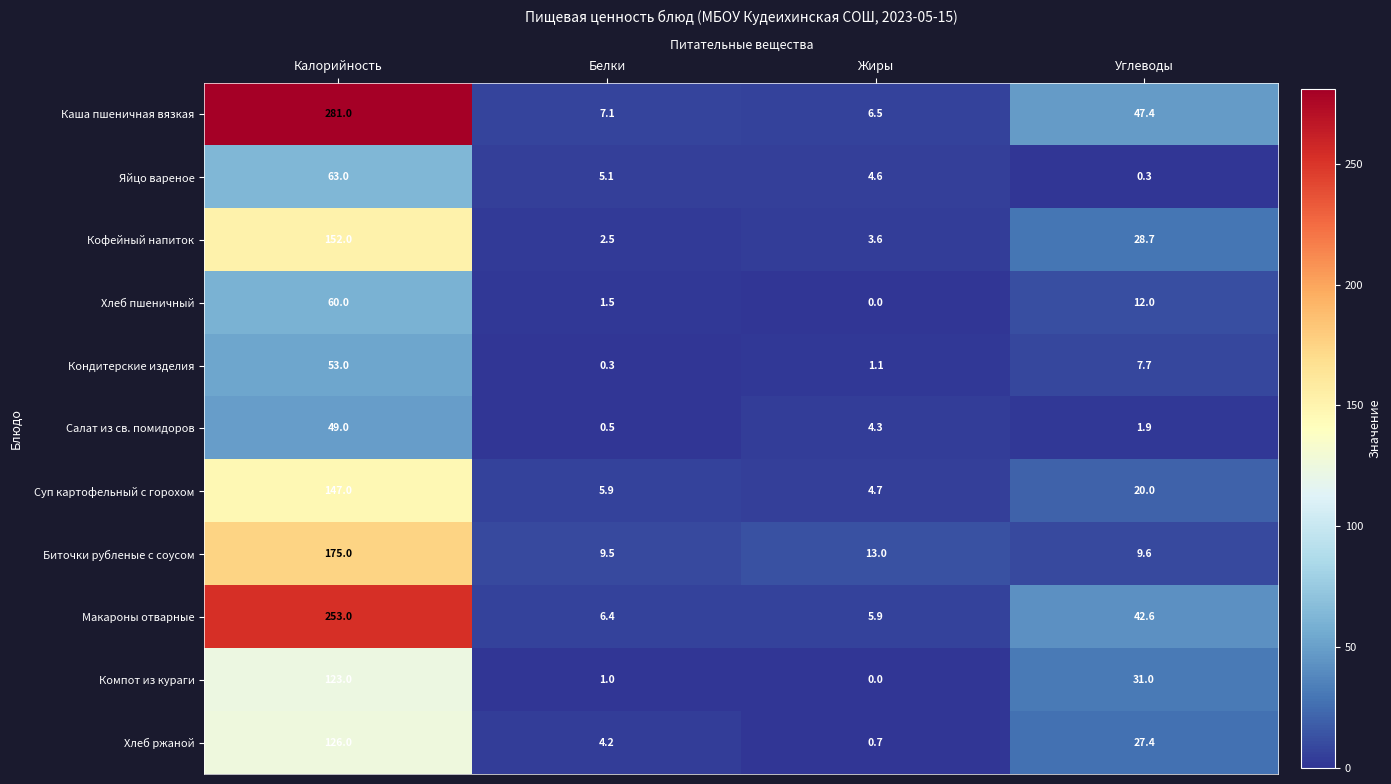

How many data points does each series have?

4